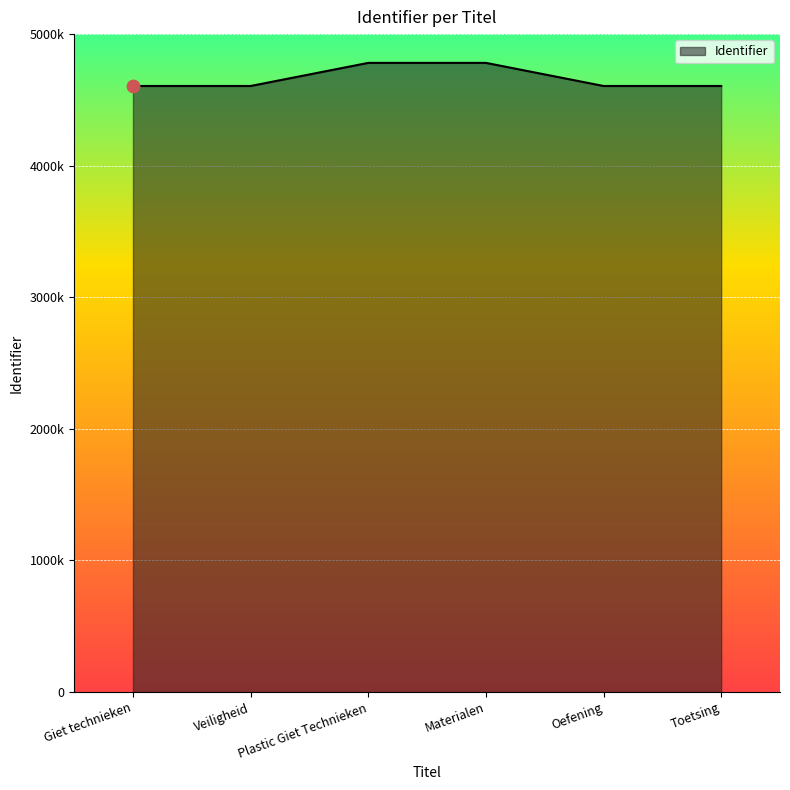

Between Materialen and Toetsing, which is larger?

Materialen